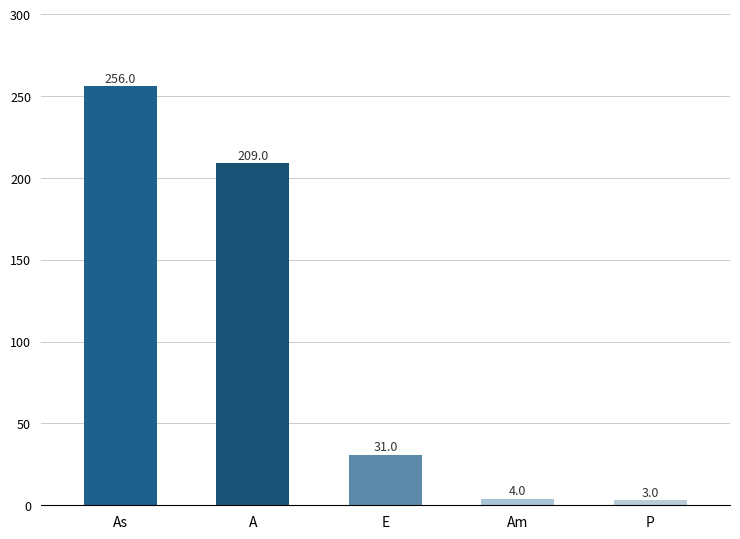

The value at As is 256. True or false?

True